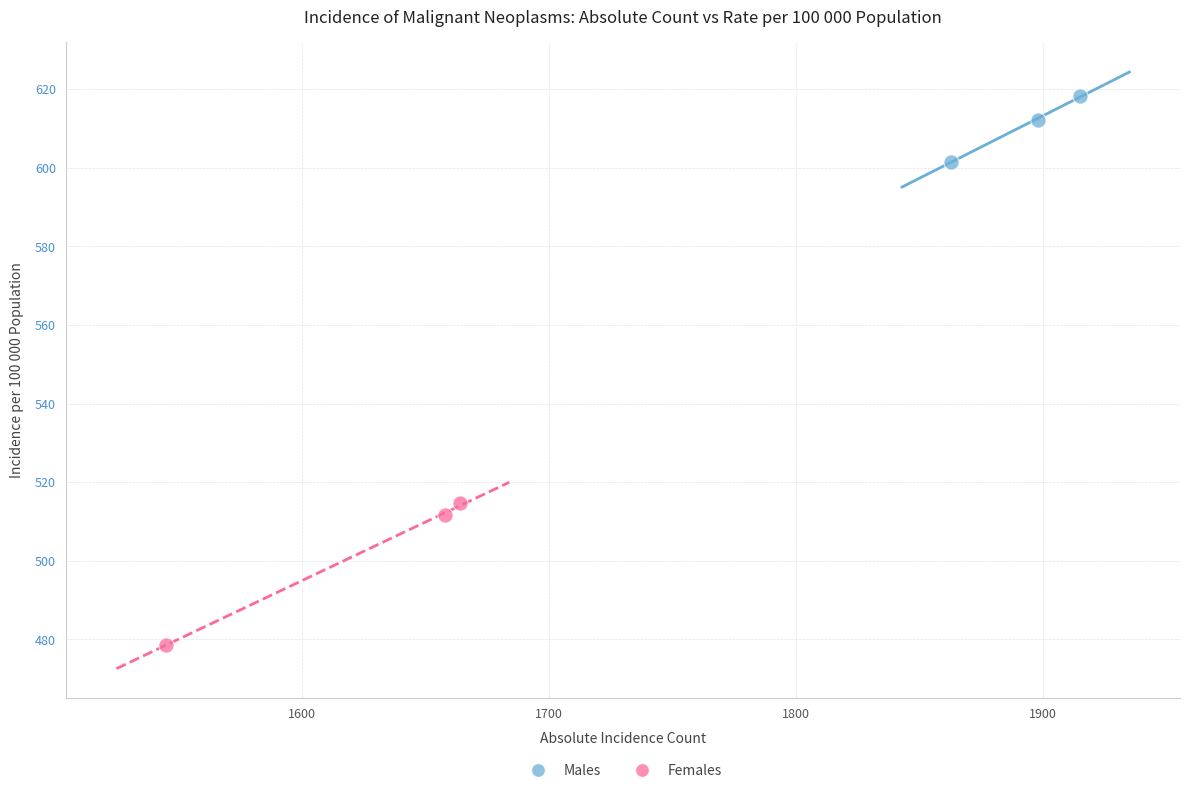

Which series reaches the minimum Y coordinate?

Females